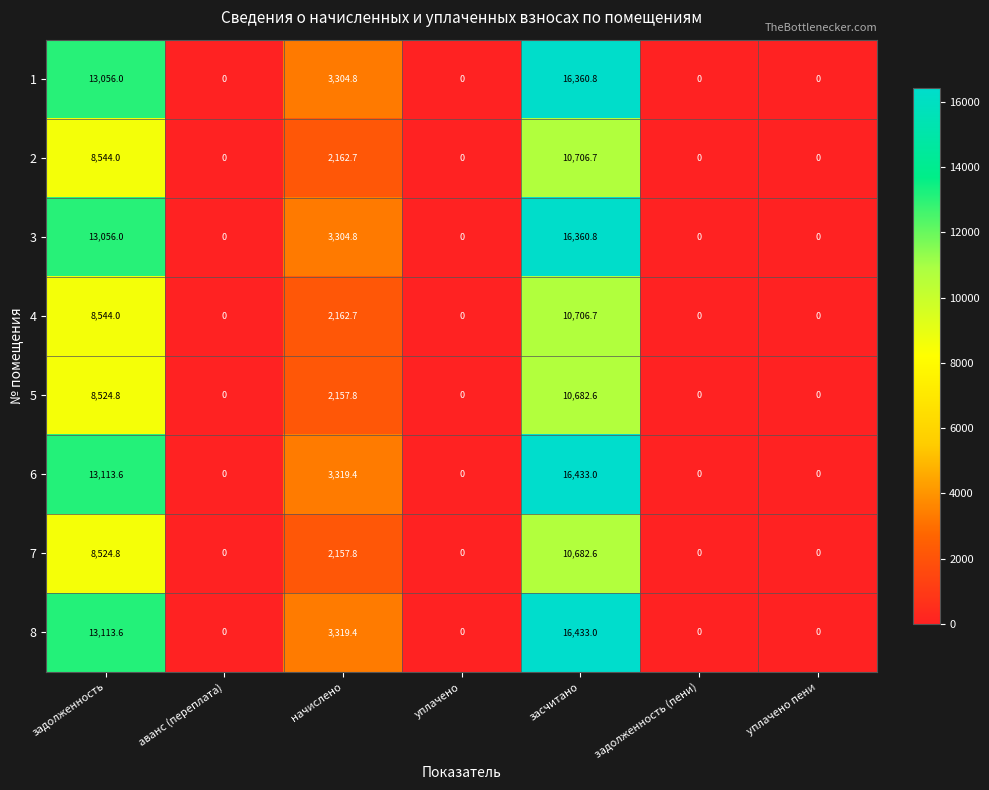

How many data points does each series have?

7